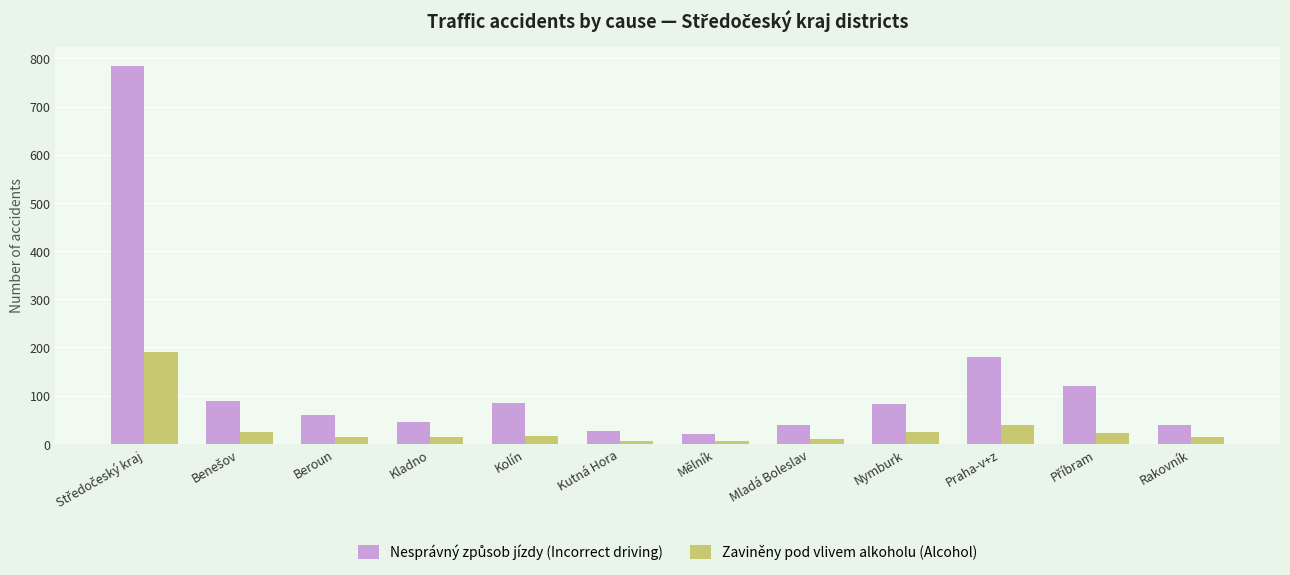

What is the difference between the maximum and minimum values in the Zaviněny pod vlivem alkoholu (Alcohol) series?

186